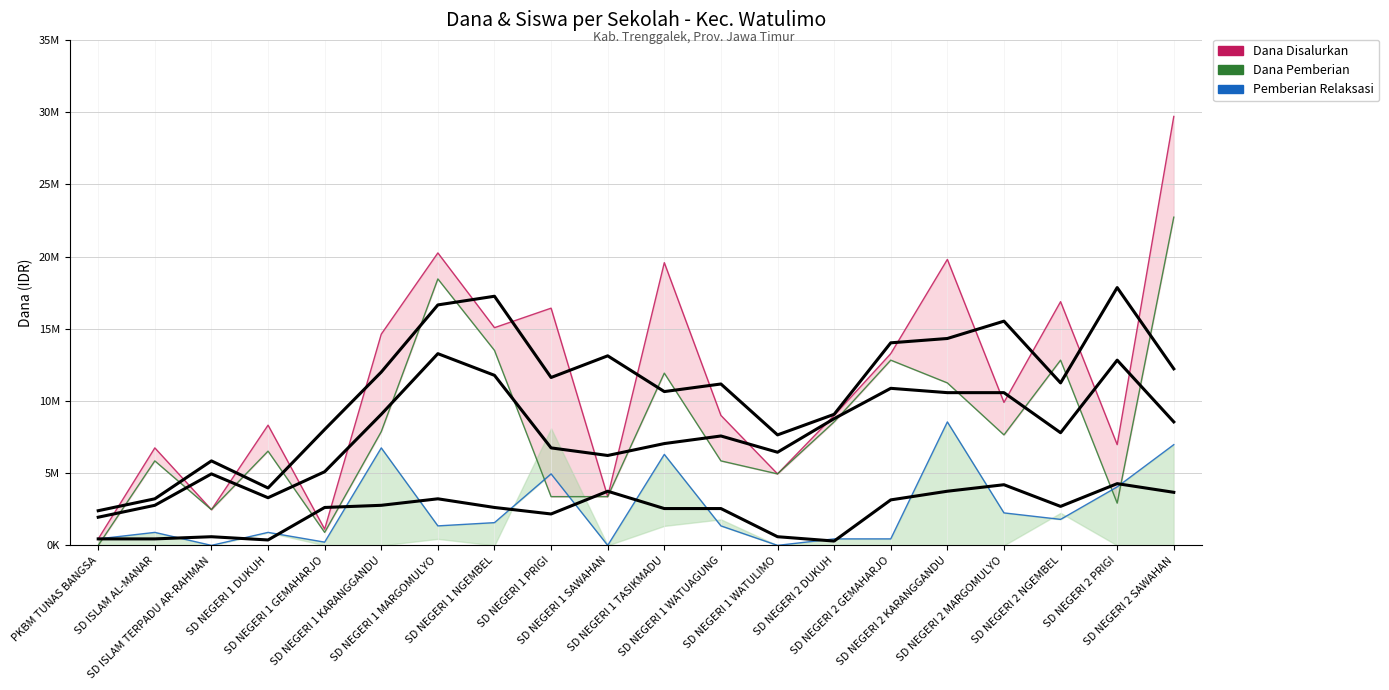

List the series in order of their peak value, lowest first.

Pemberian Relaksasi, Dana Pemberian, Dana Disalurkan